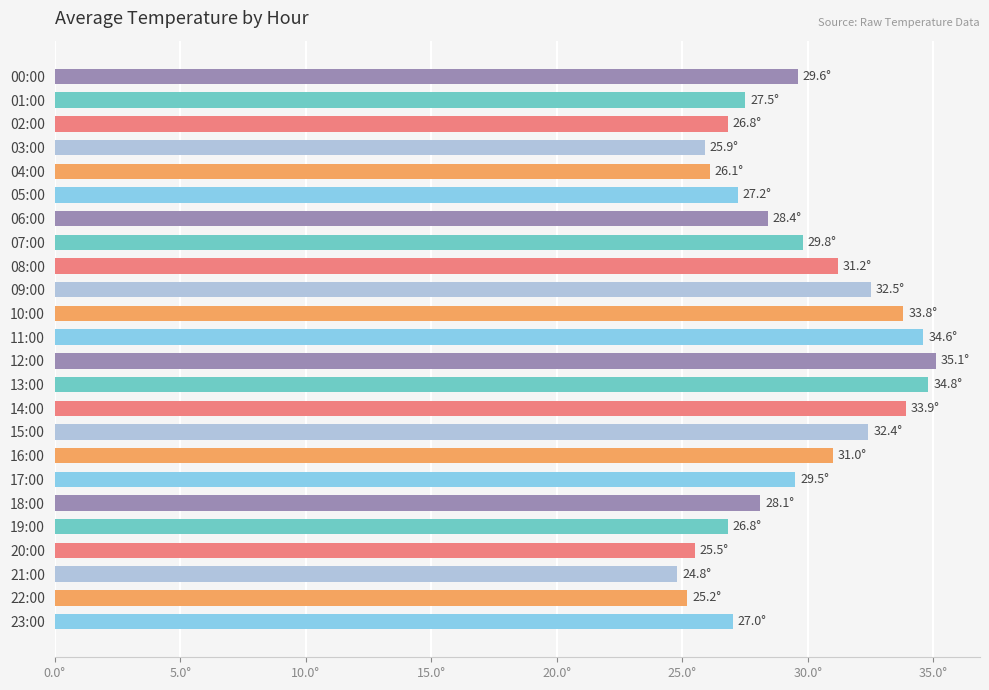

What is the sum of all values?

707.5